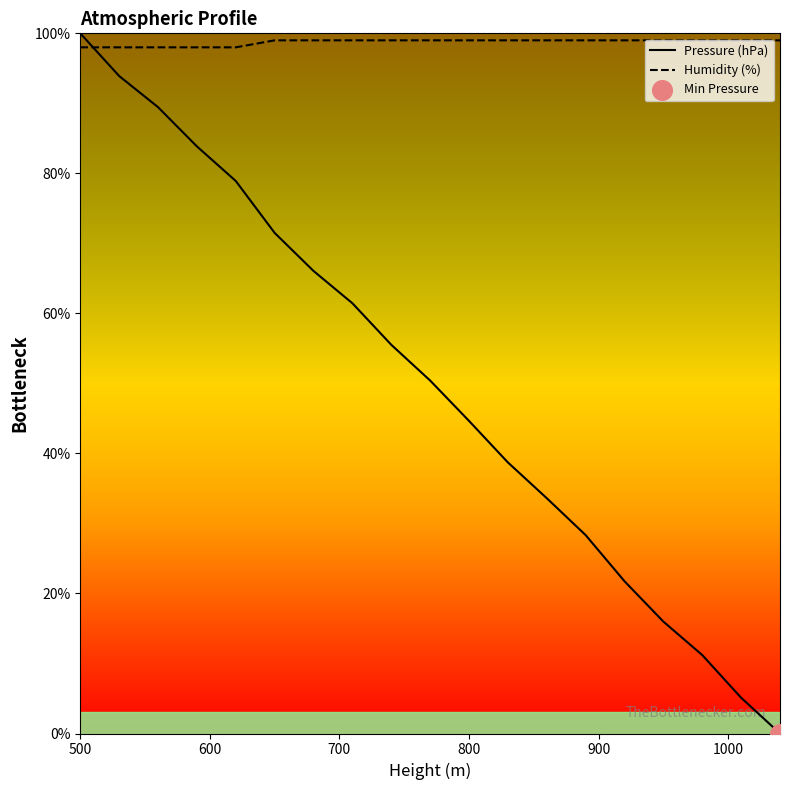

What are all the series names shown in the legend?

Pressure (hPa), Humidity (%)